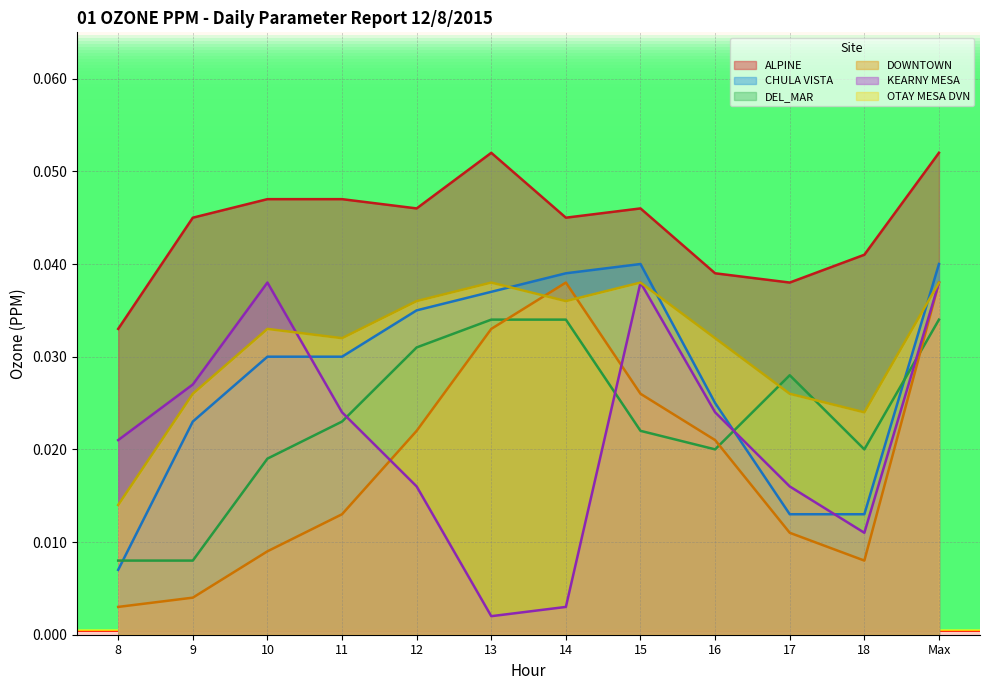

Does the chart have visible grid lines?

Yes